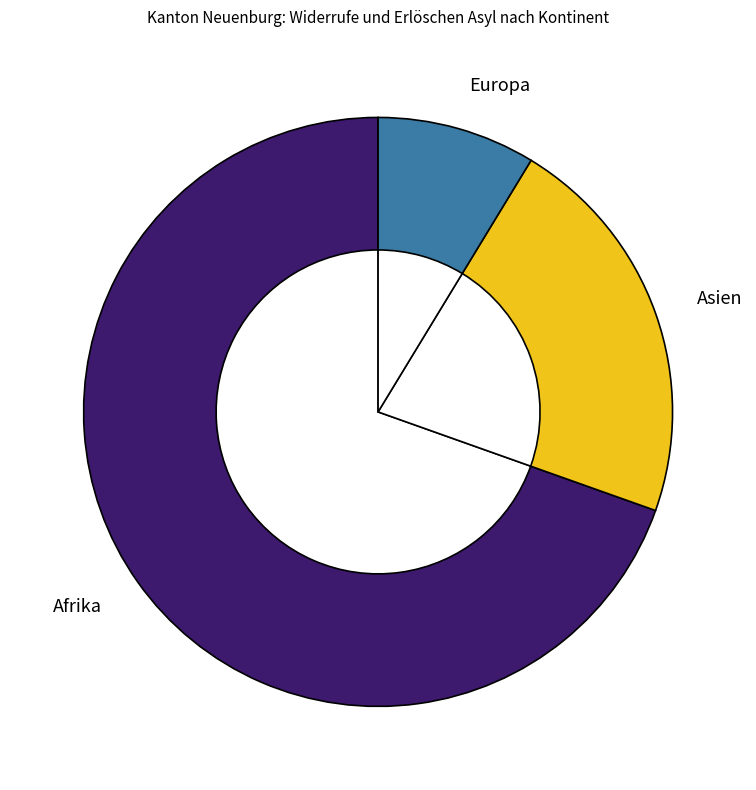

What percentage is the Europa slice, to the nearest percent?

9%